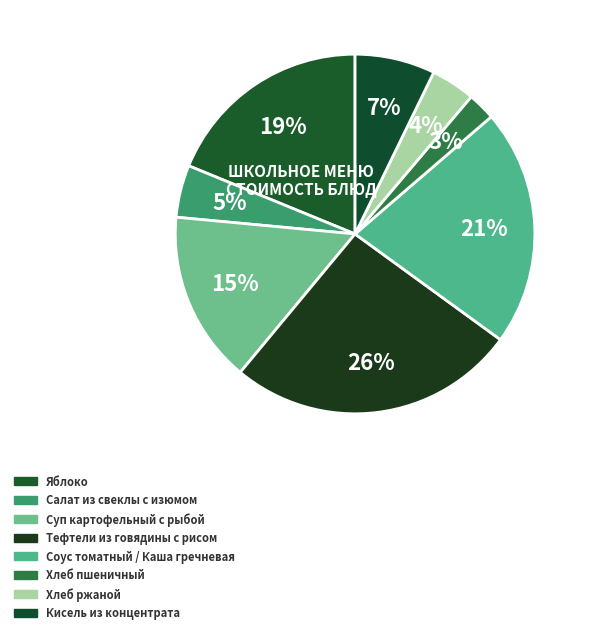

How many slices are in this pie chart?

8